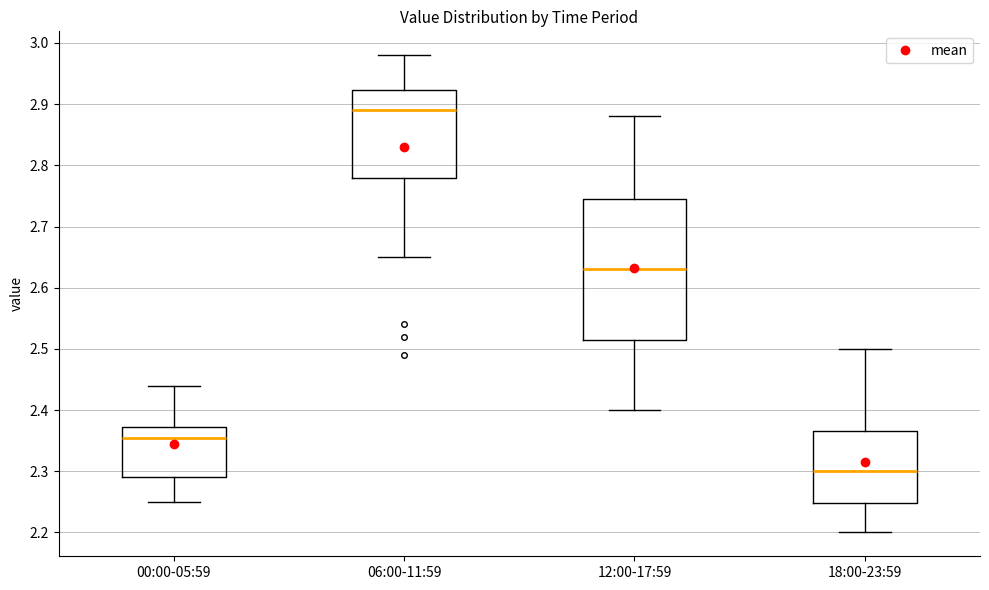

Which box's median line is the lowest?

18:00-23:59